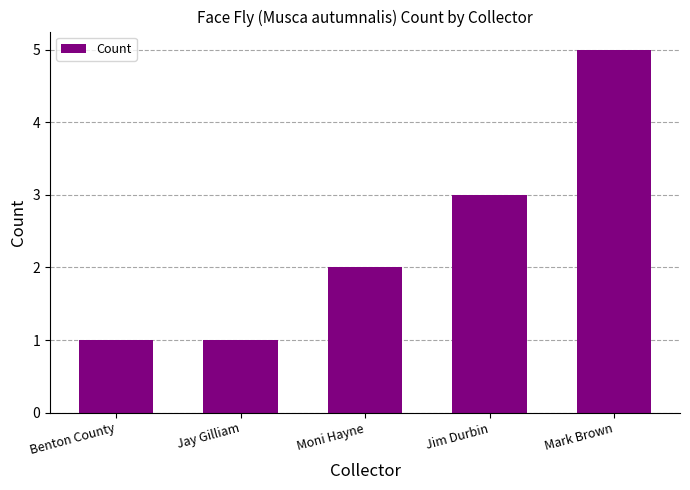

Reading left to right, transcribe all the data shown in this chart.

1	1	2	3	5